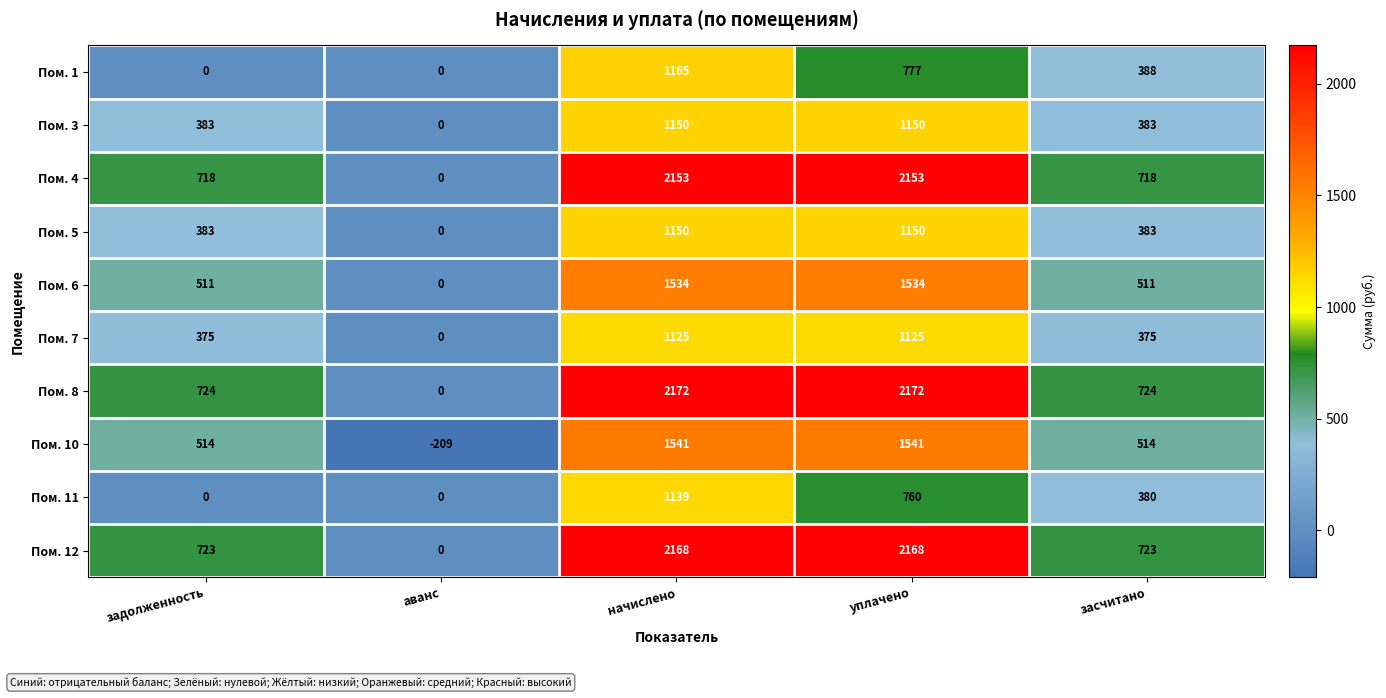

What is the approximate value of Пом. 6 at засчитано, to the nearest 100?

500